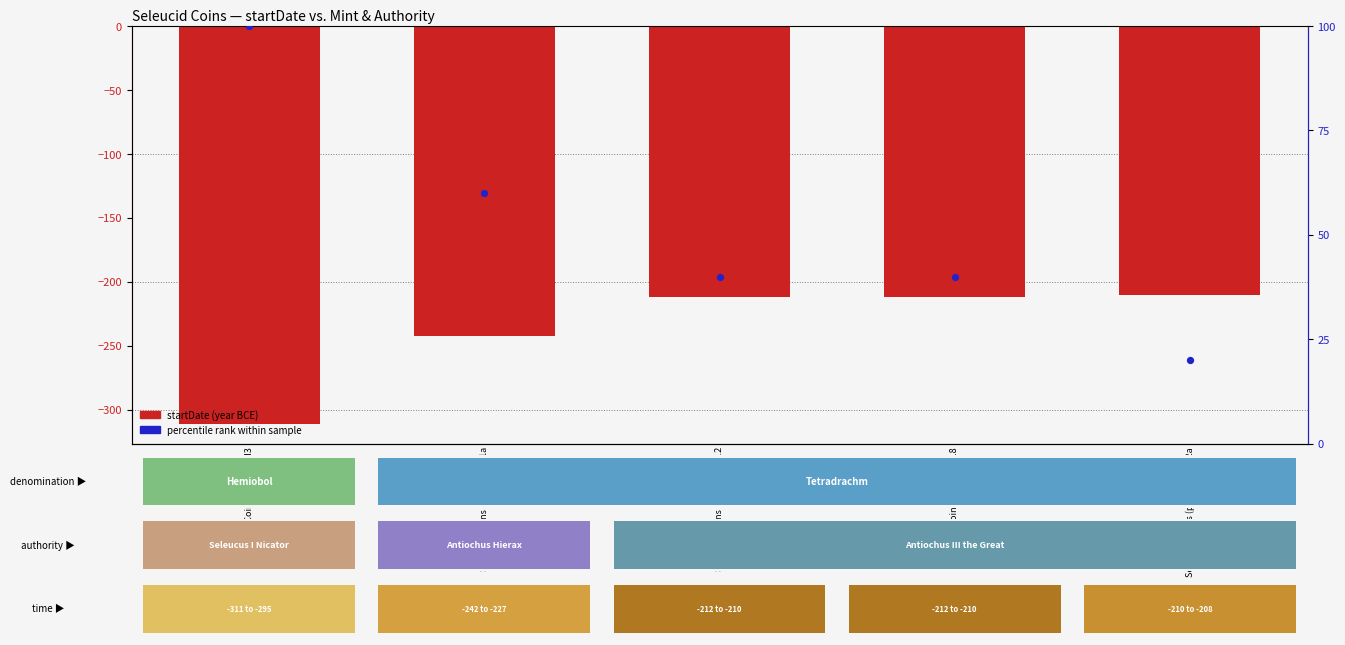

At which category is the sum across all series the highest?

Seleucid Coins (part 1) 1117.2